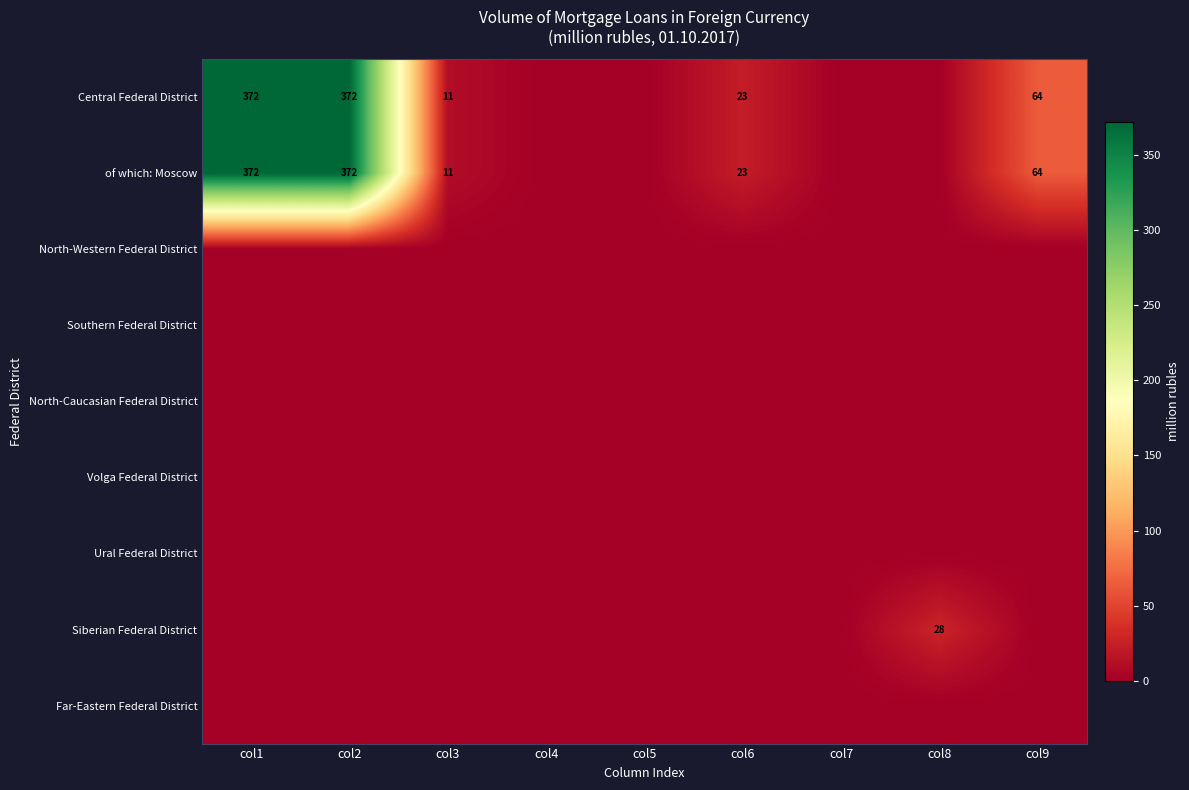

Between col3 and col1, which is larger?

col1